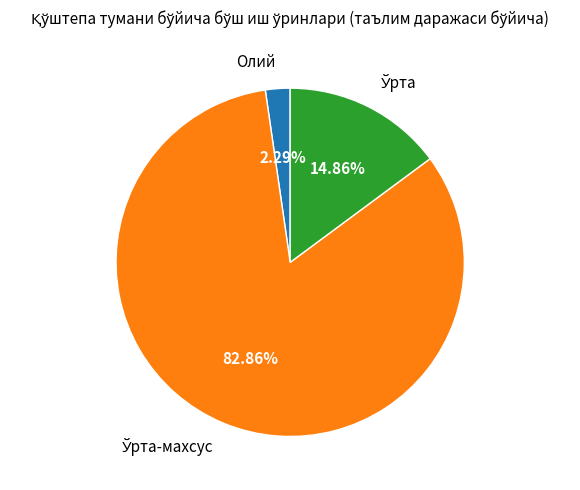

Count the number of slices in the pie.

3